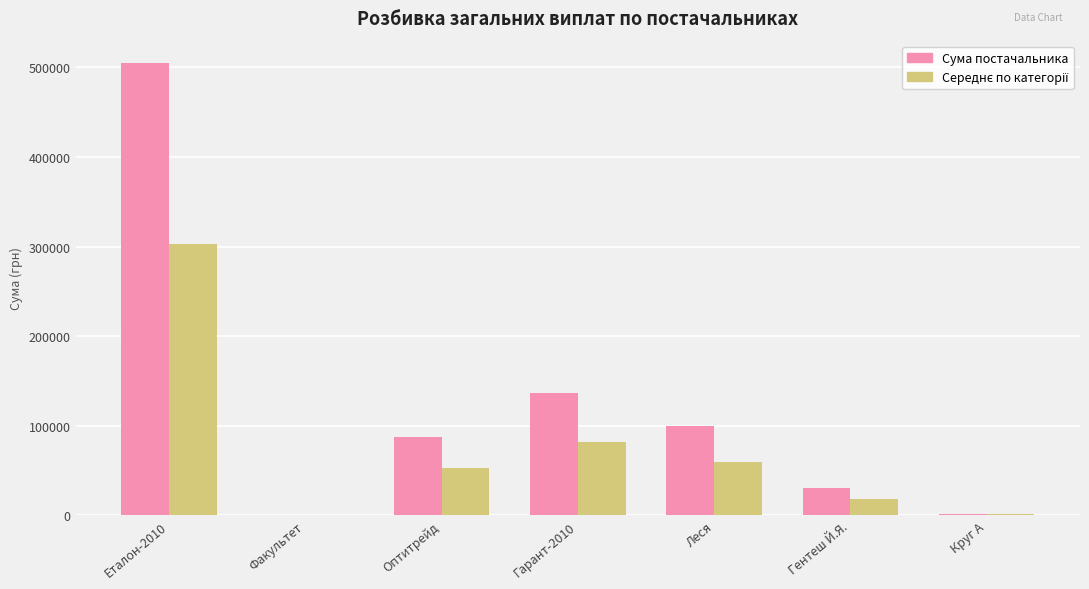

Where is Сума постачальника nearest to the value 252505?

Гарант-2010